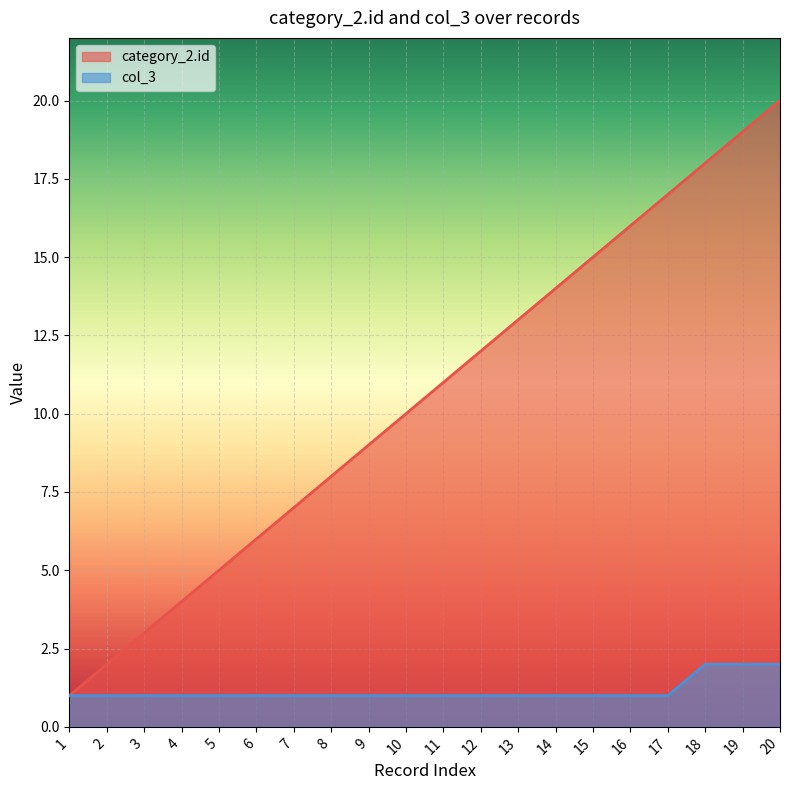

Is it true that col_3 equals 1 at 9?

False